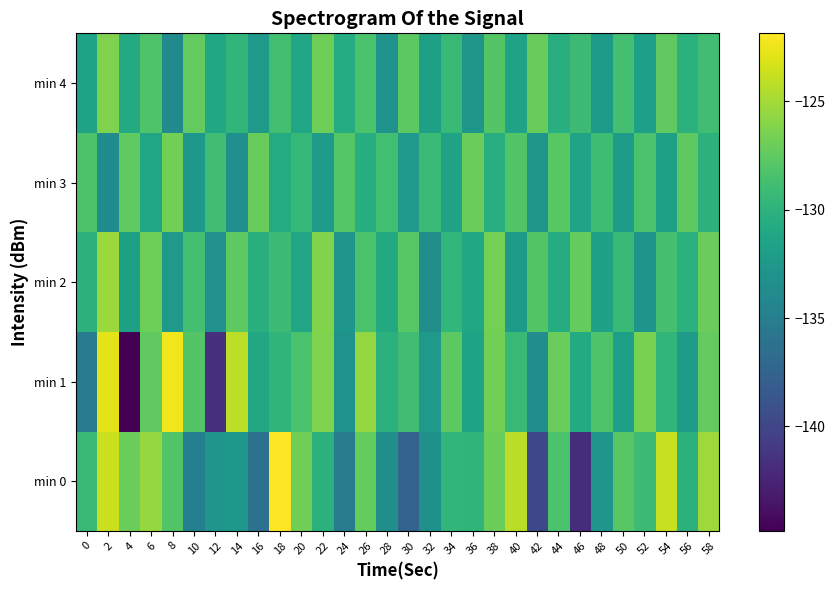

At which category is the sum across all series the highest?

2